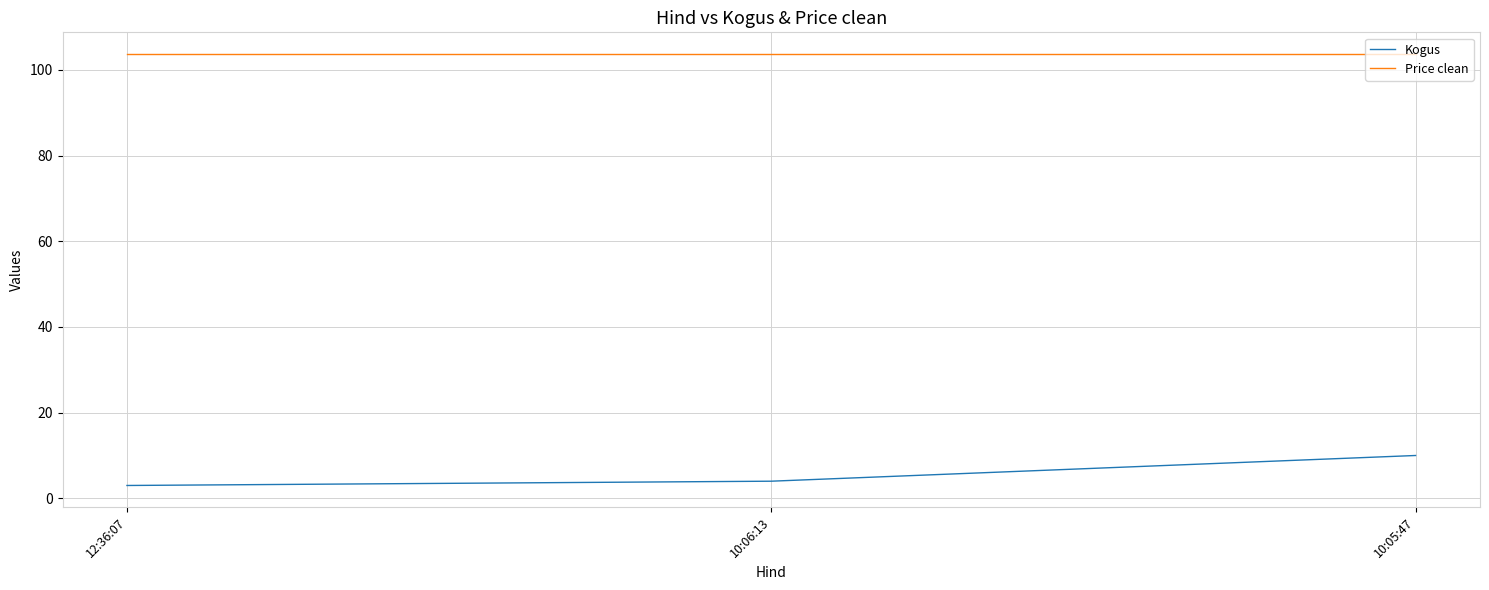

Which series has the largest total across all categories?

Price clean